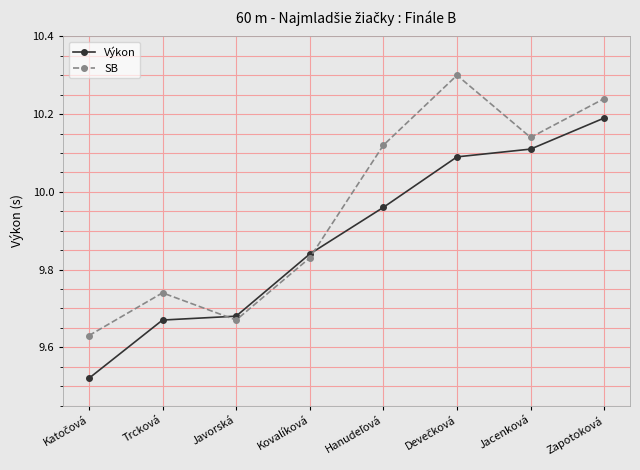

True or false: SB and Výkon intersect in this chart.

True